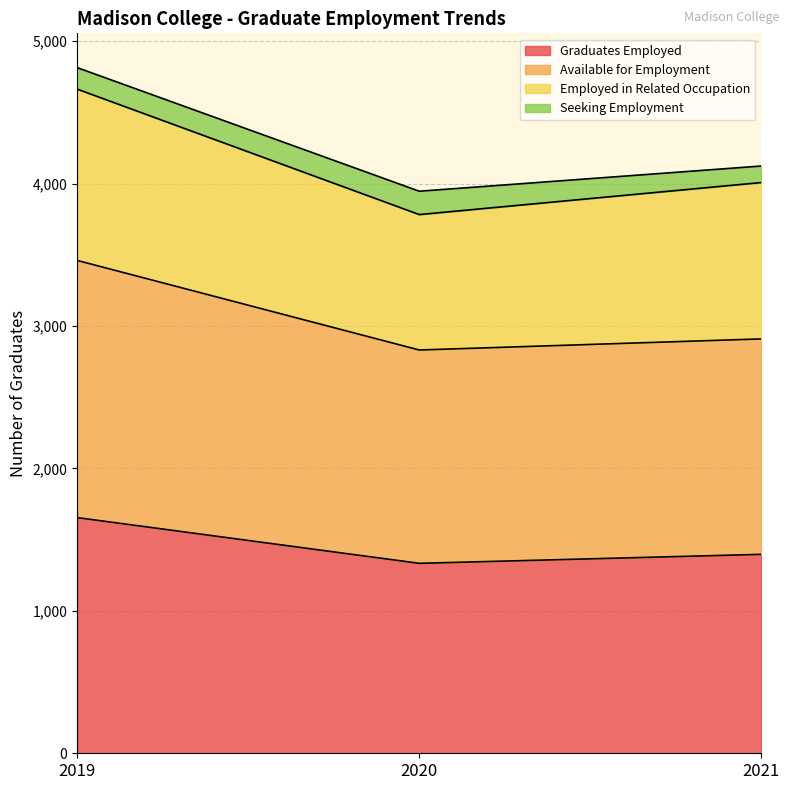

Is it true that Available for Employment equals 4913 at 2020?

False